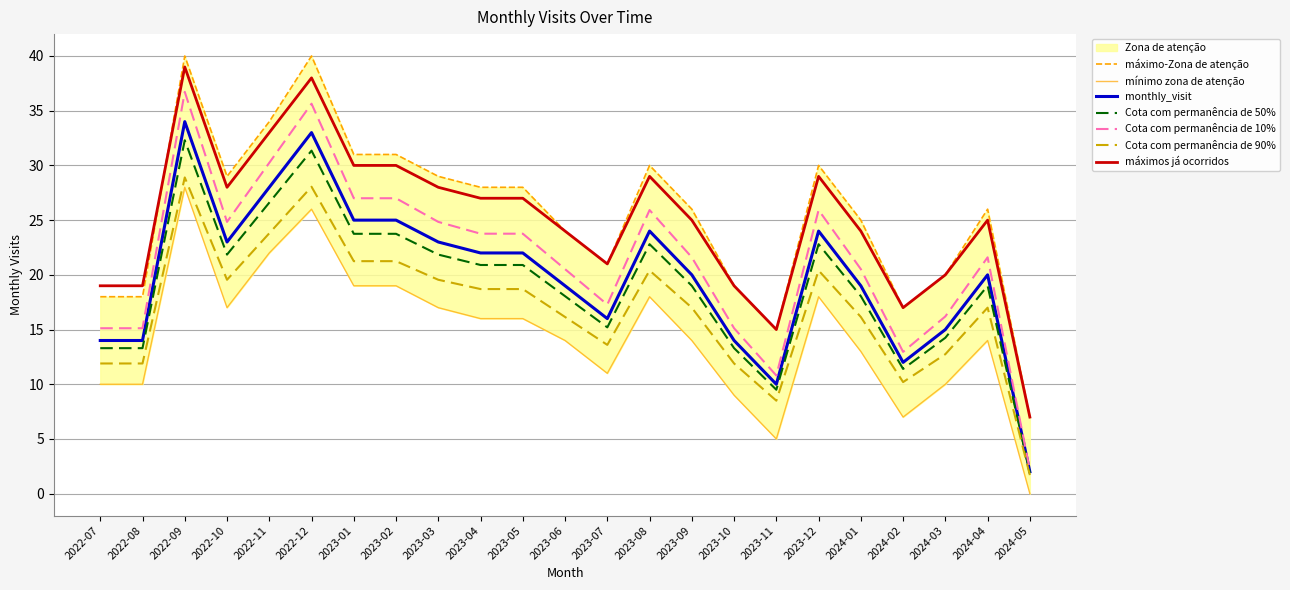

At how many categories does at least one series exceed 34?

2